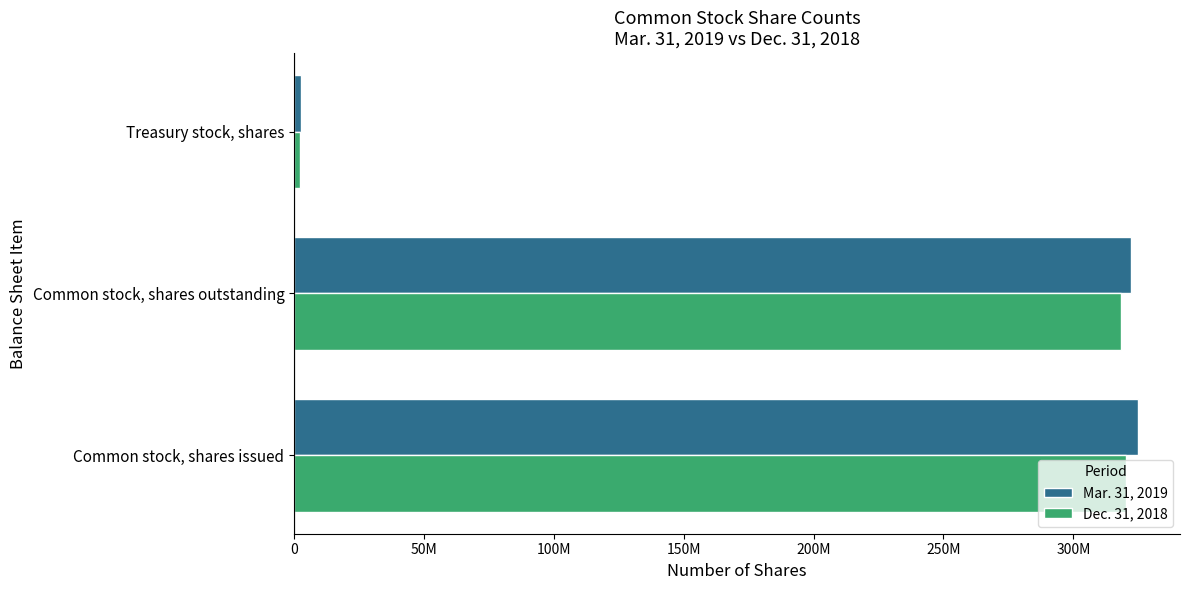

What is the maximum value for Dec. 31, 2018?

320469049